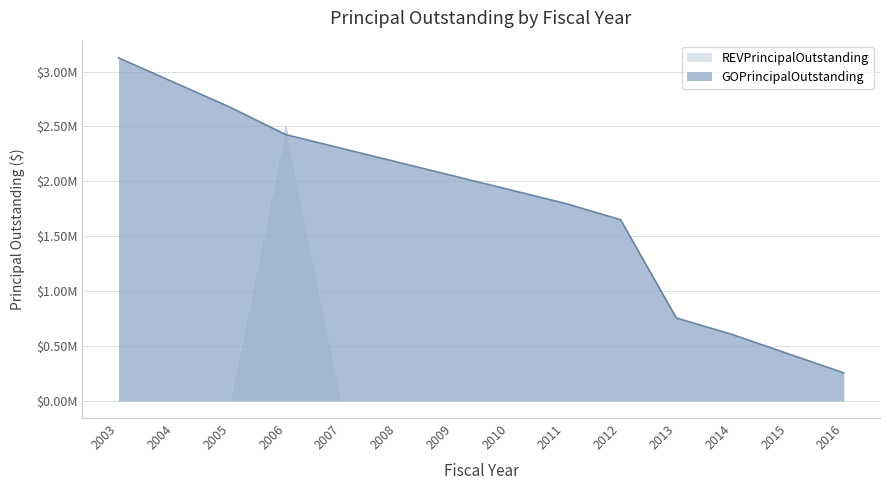

How many positive values does the REVPrincipalOutstanding series have?

1